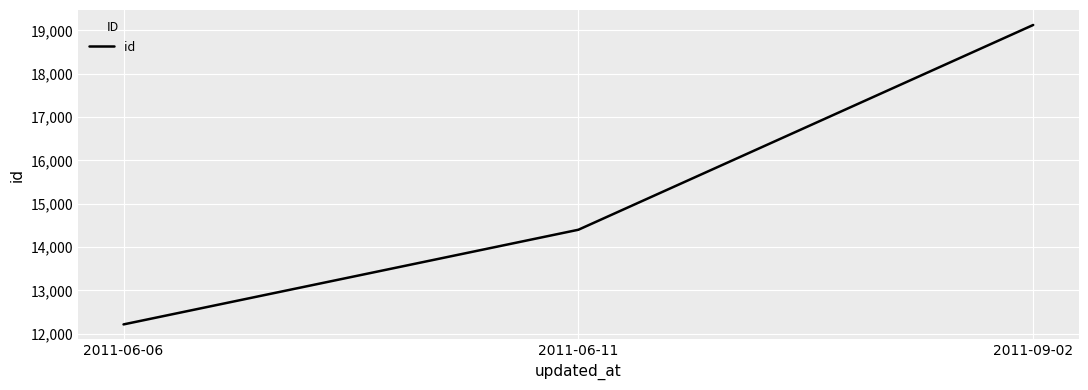

Approximately how many times larger is the value at 2011-06-11 compared to 2011-06-06?

1.2